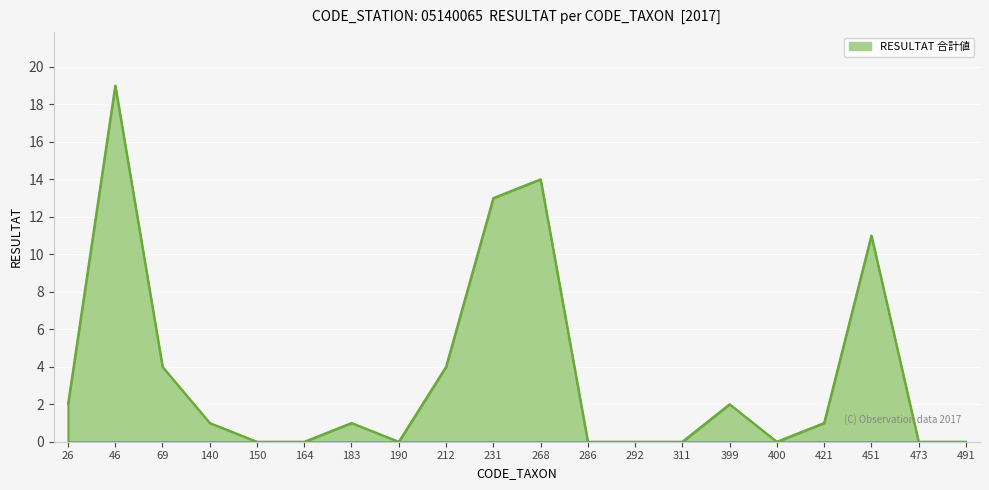

Is it true that the value at 400 is 0?

True